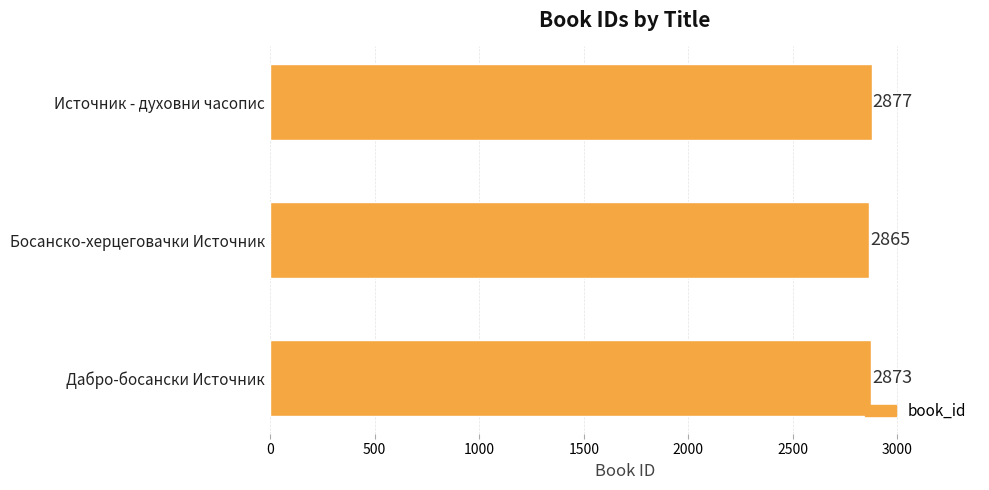

Does the chart contain any negative values?

No